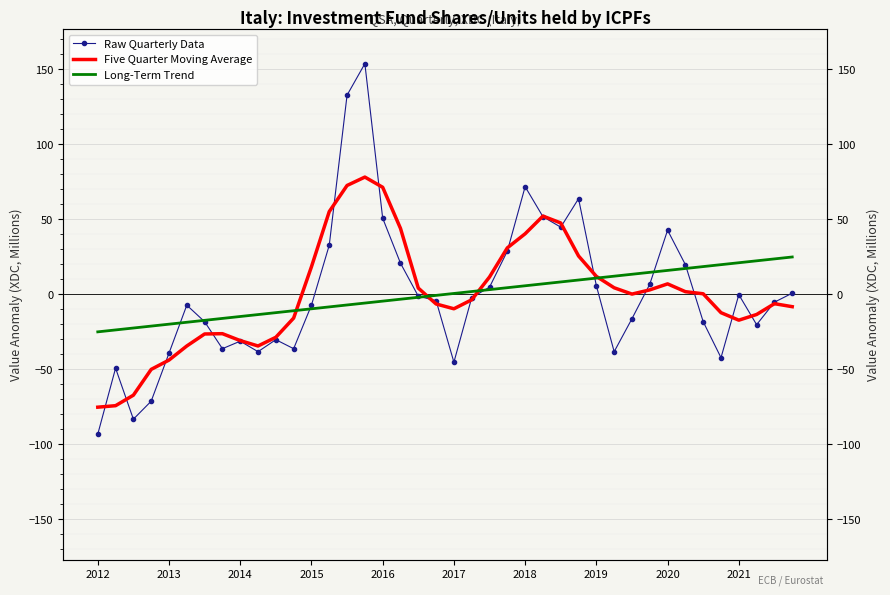

What is the label of the 18th point from the left?

17